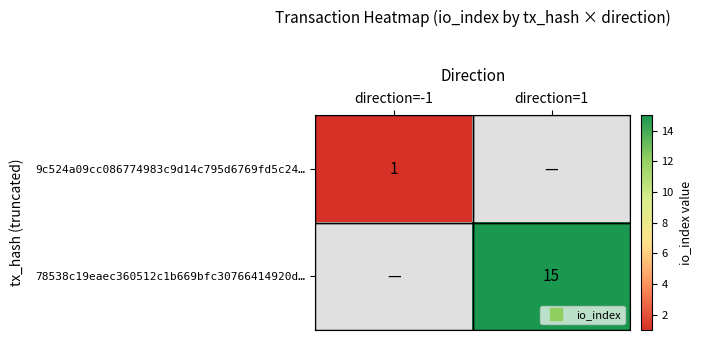

Which category has the highest value across all series?

direction=1